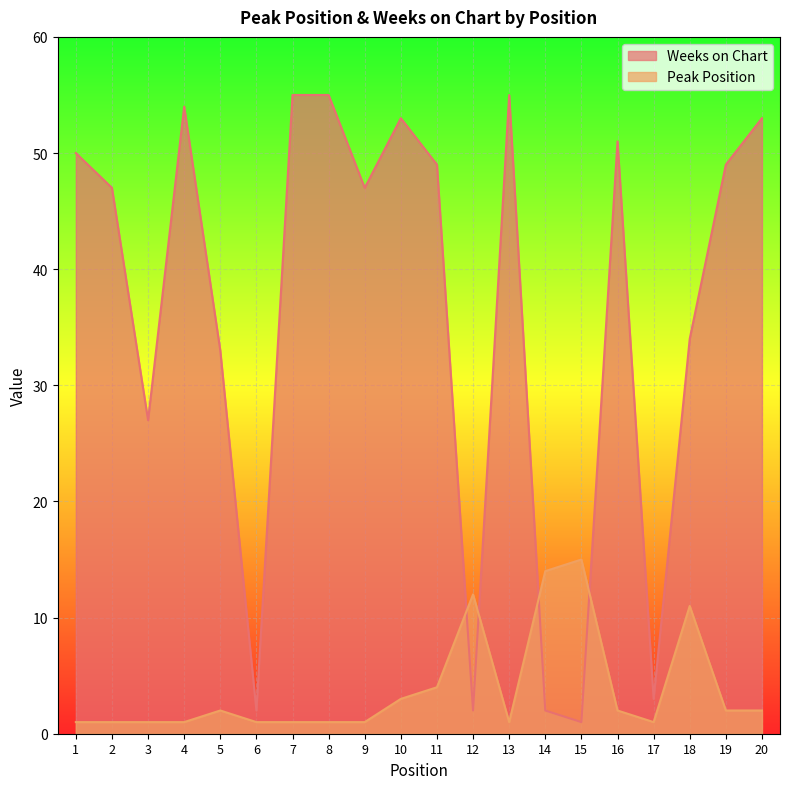

True or false: Weeks on Chart has a value of 49 at 11.

True